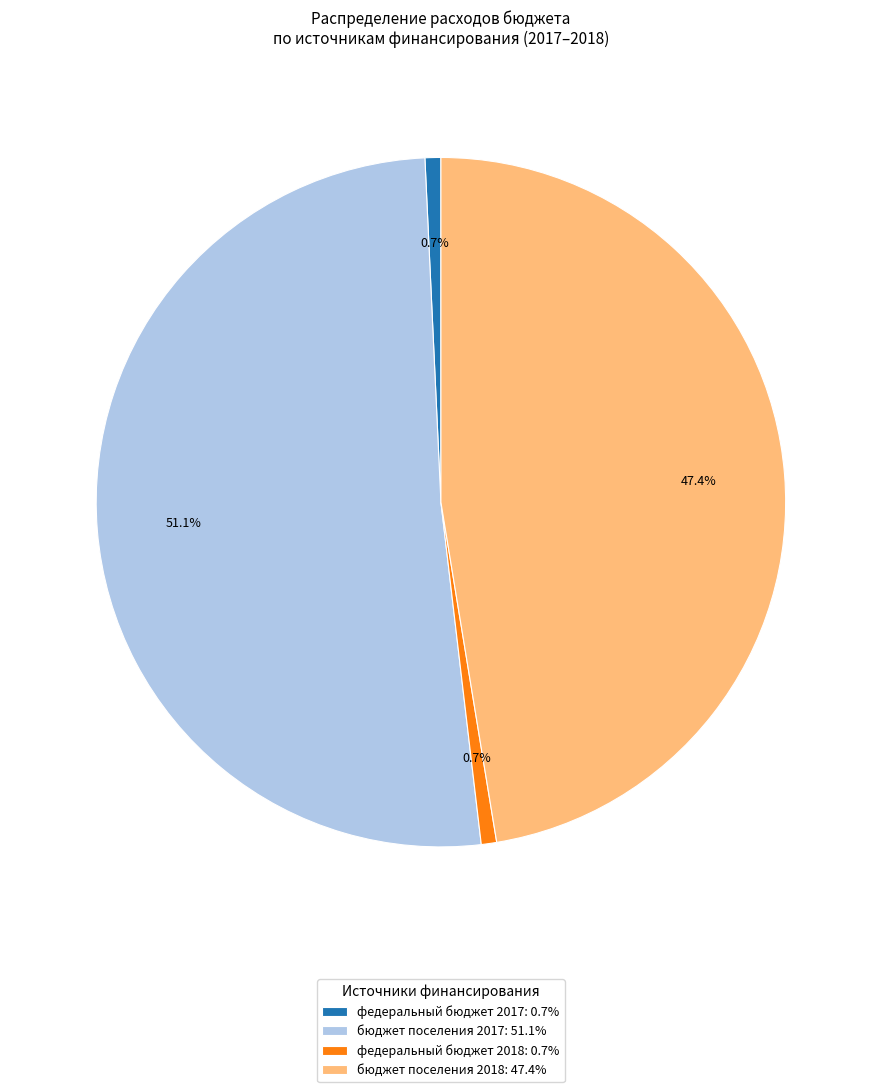

What is the ratio of the value at бюджет поселения 2018: 47.4% to the value at бюджет поселения 2017: 51.1%?

0.9